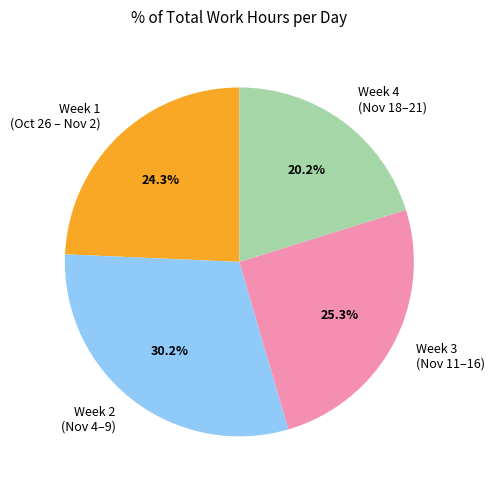

Approximately how many times larger is the value at Week 1 (Oct 26 – Nov 2) compared to Week 4 (Nov 18–21)?

1.2